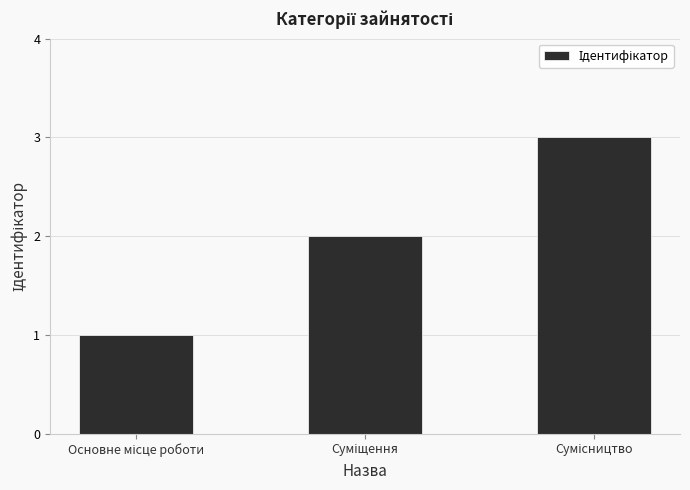

What is the greatest value displayed?

3